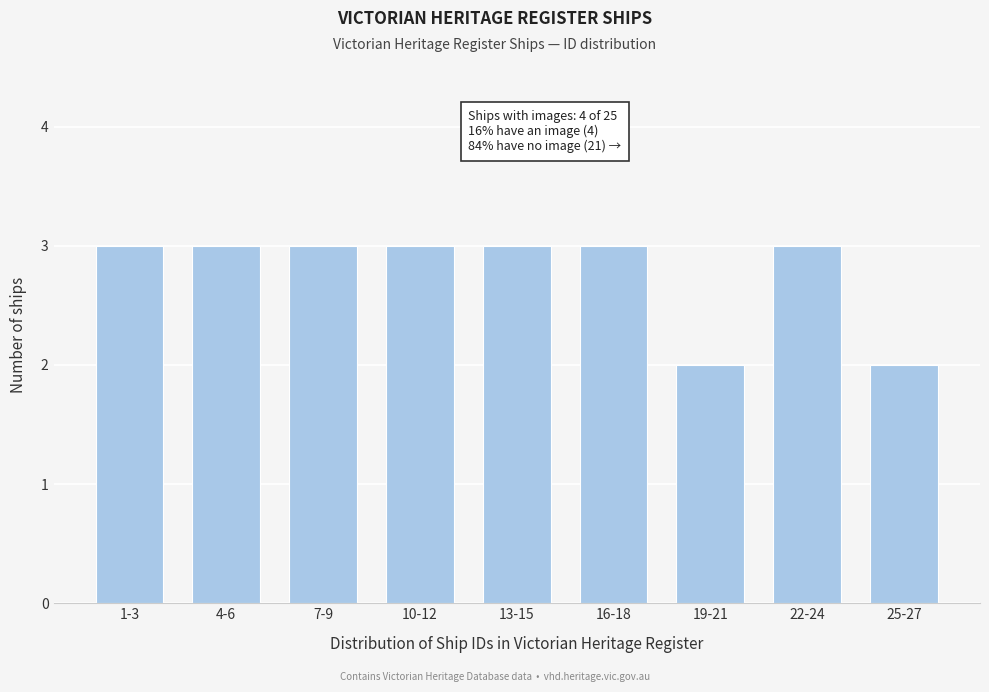

Reading right to left, transcribe all the data shown in this chart.

2	3	2	3	3	3	3	3	3